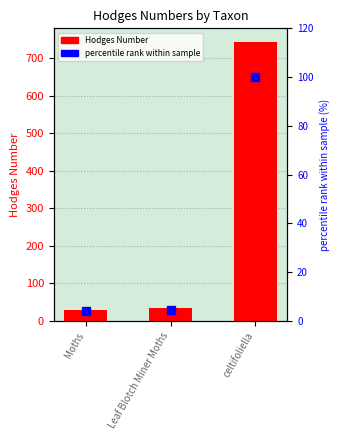

Which series has the largest total across all categories?

Hodges Number